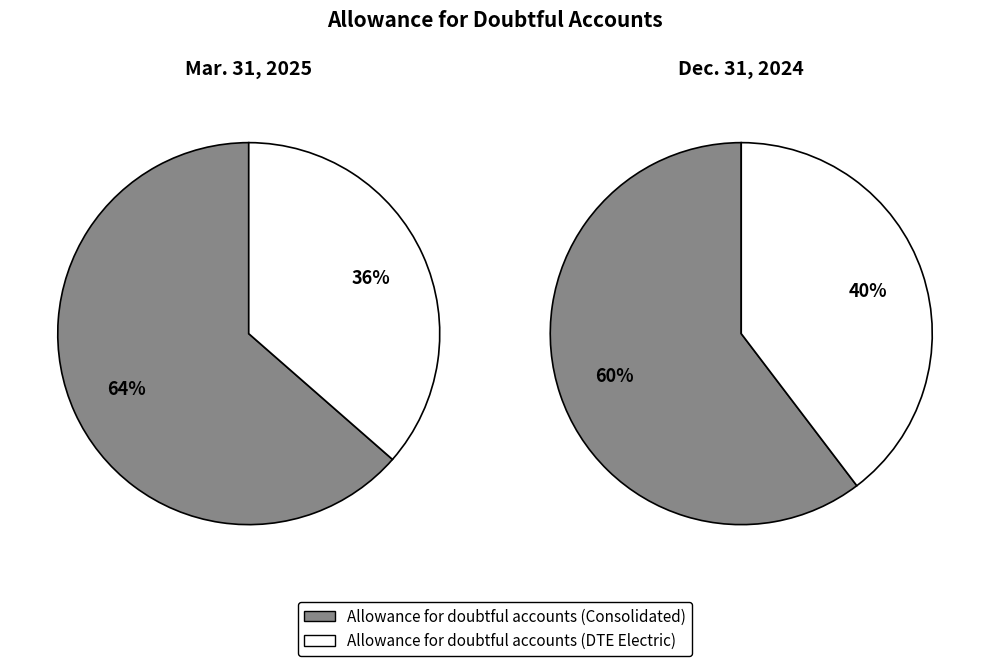

To the nearest percent, what portion does Allowance for doubtful accounts (Consolidated) represent?

64%